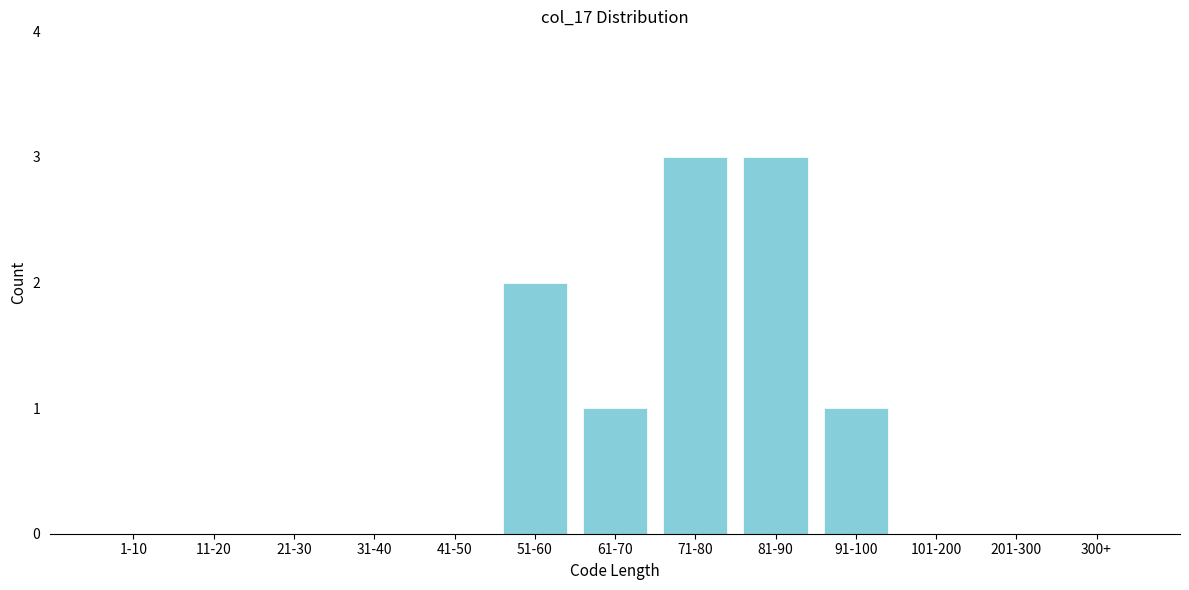

Reading left to right, list all the values displayed in this chart.

1-10=0	11-20=0	21-30=0	31-40=0	41-50=0	51-60=2	61-70=1	71-80=3	81-90=3	91-100=1	101-200=0	201-300=0	300+=0